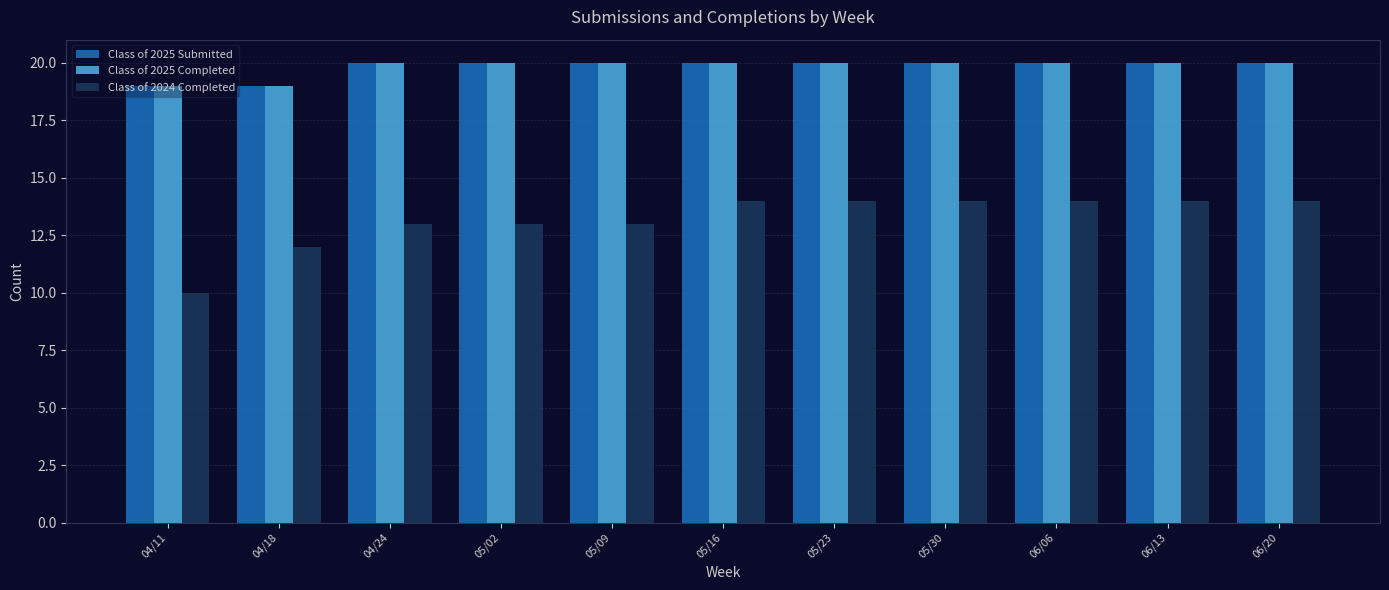

What is the label of the 11th bar from the left?

06/20